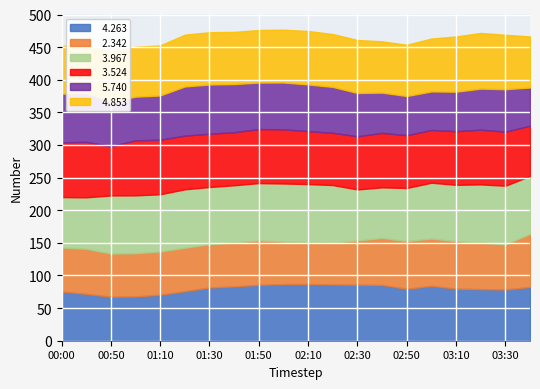

At which category does   4.853 reach its first local valley?

01:40